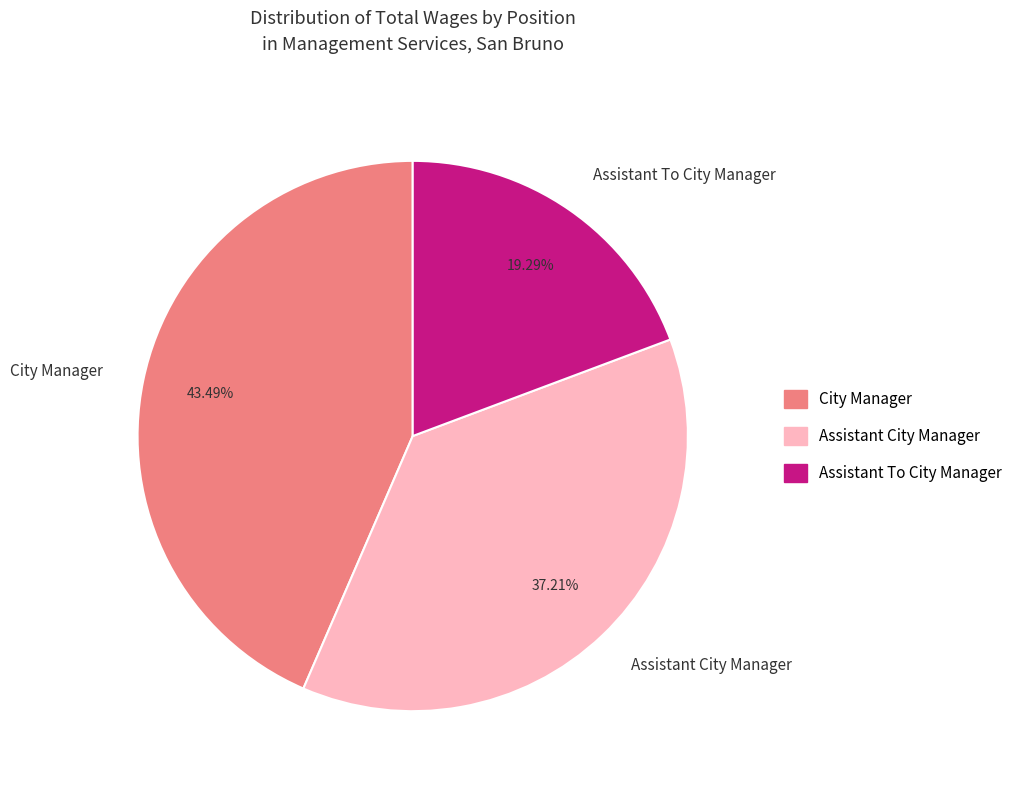

What is the largest slice in the pie chart?

City Manager